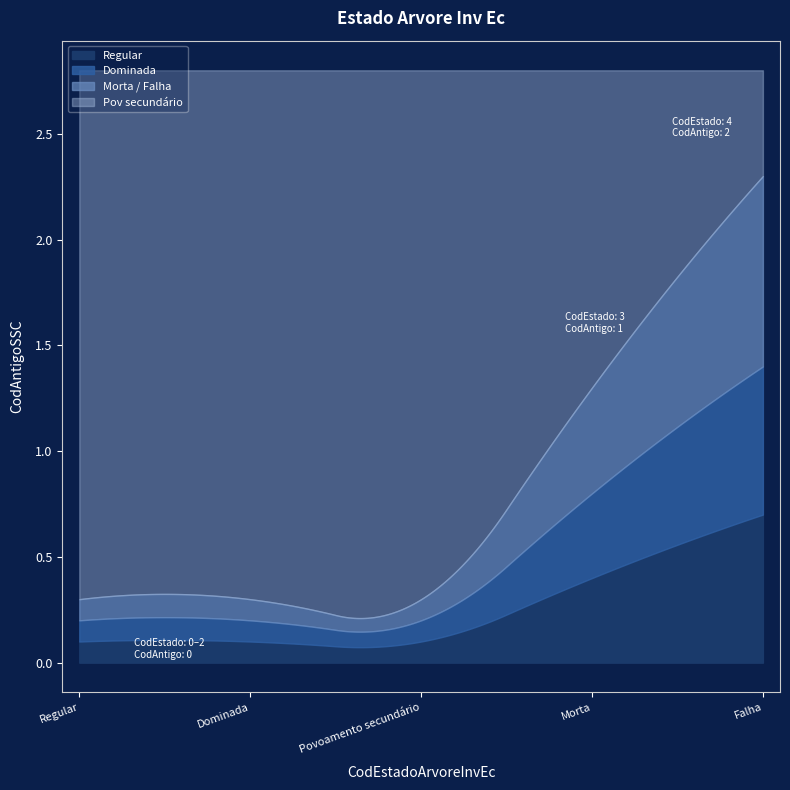

True or false: the data shows -1 at 0.

False